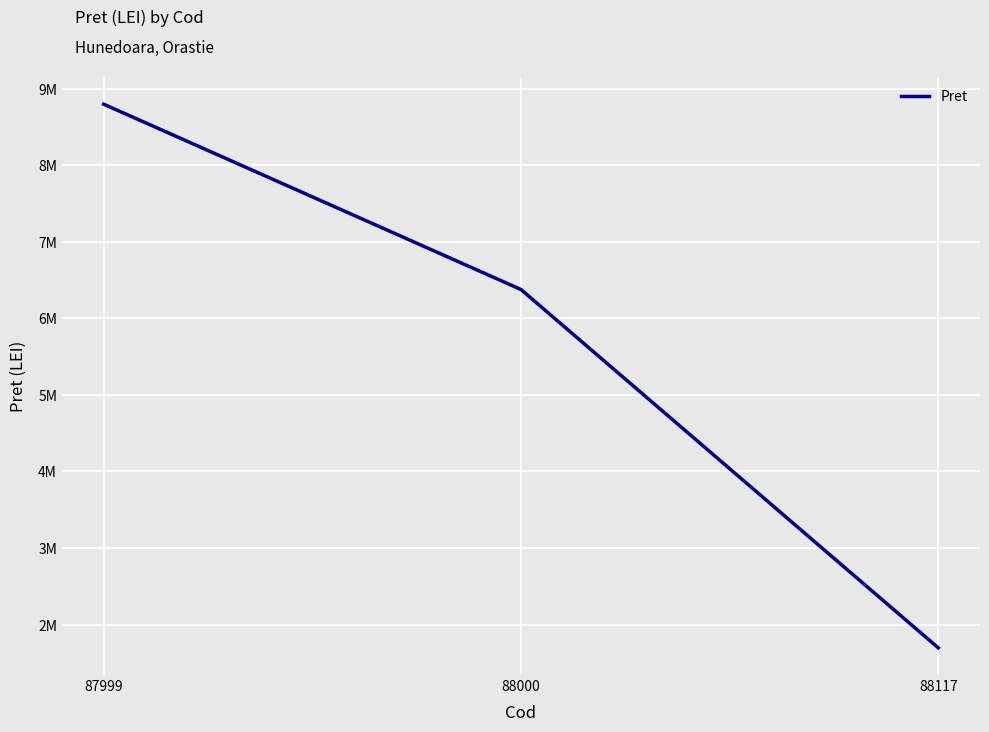

Does the chart display data point markers on the line(s)?

No